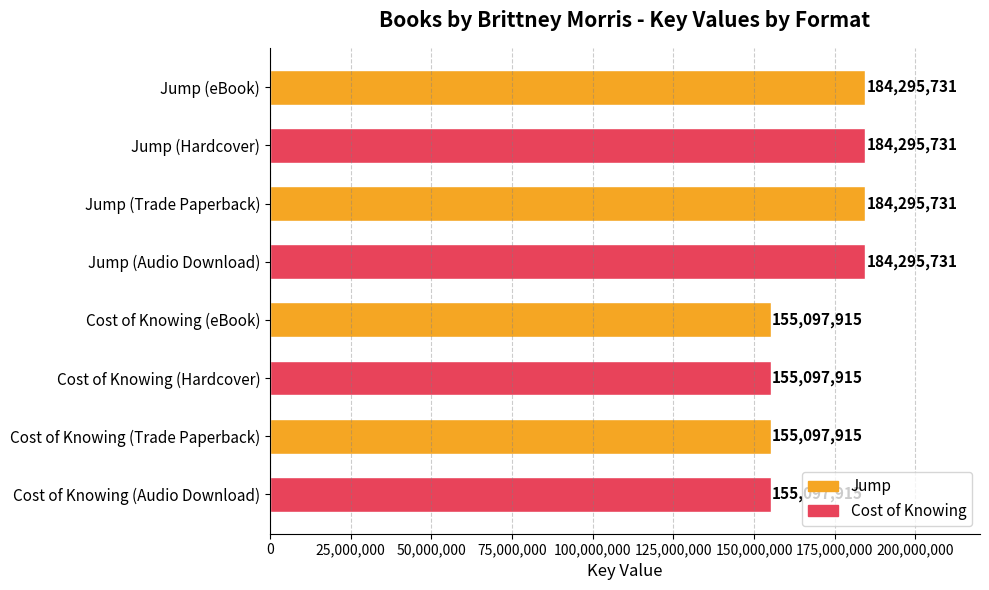

What is the maximum value shown in the chart?

184295731